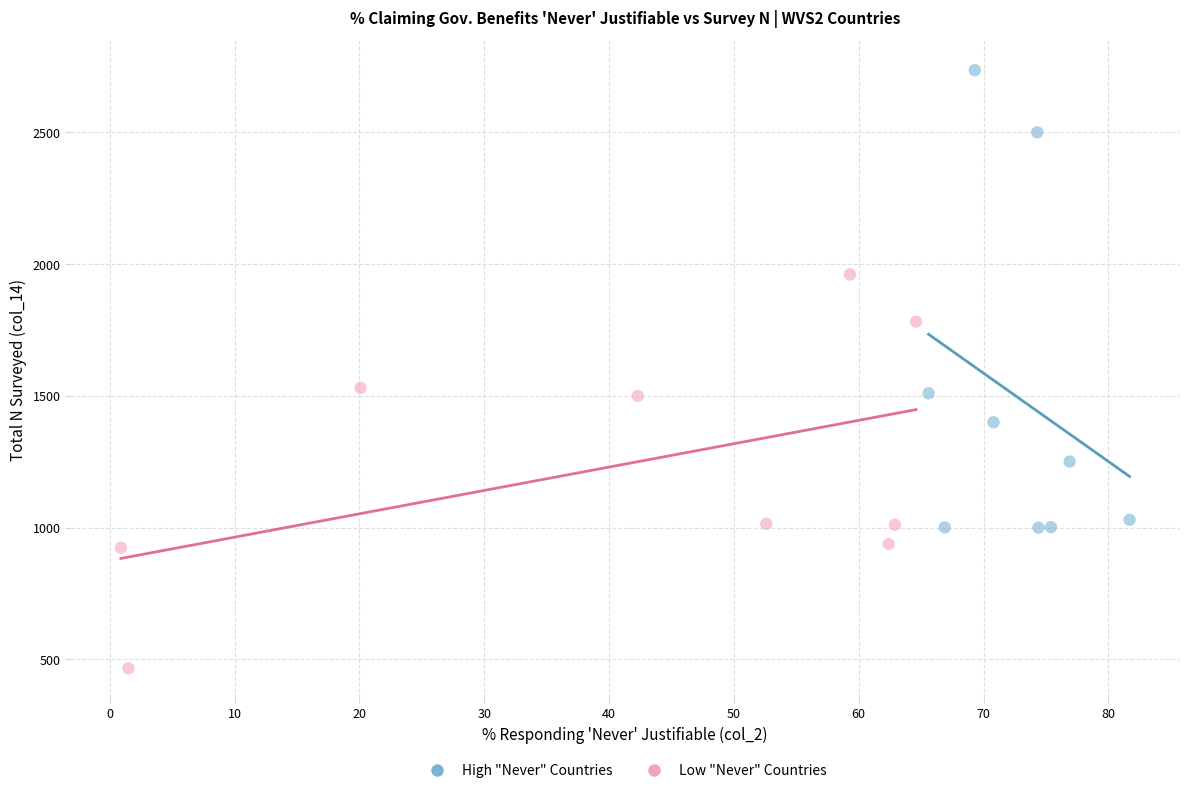

Which series has the largest Y range (max minus min)?

High "Never" Countries